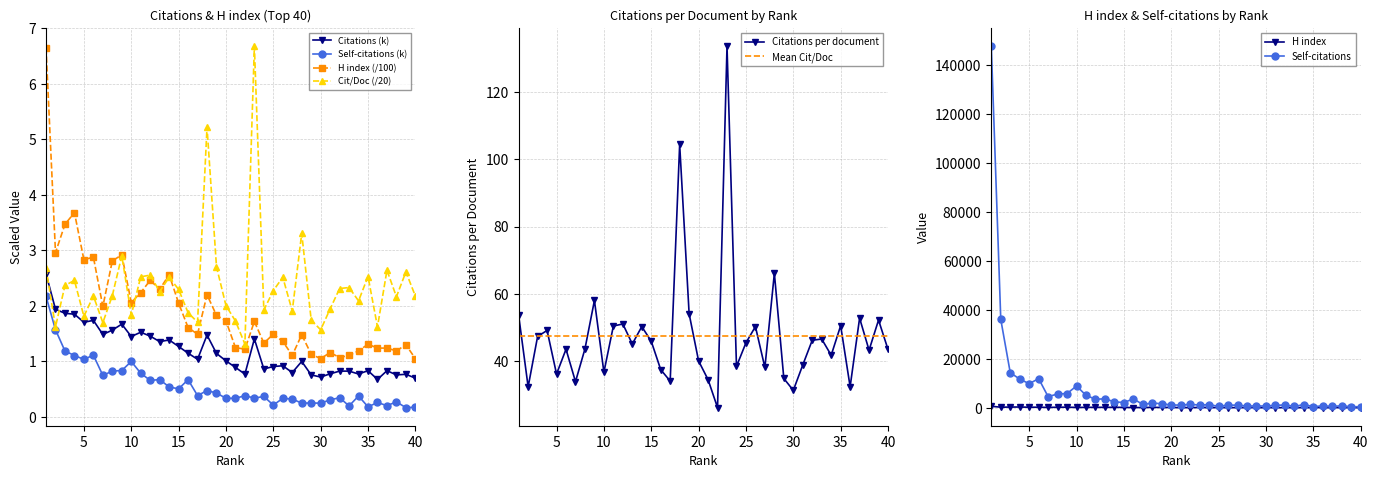

Where is H index nearest to the value 3?

2